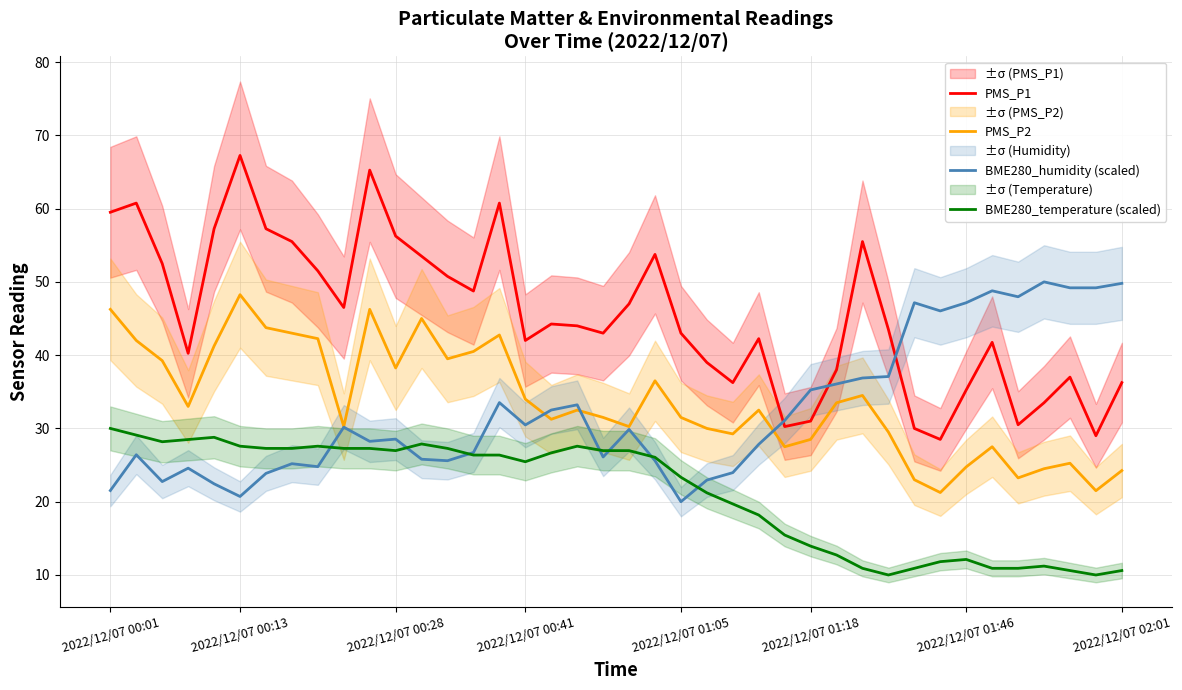

Reading left to right, what are all the values shown in this chart?

PMS_P1: 59.5	60.8	52.5	40.2	57.2	67.2	57.2	55.5	51.5	46.5	65.2	56.2	53.5	50.8	48.8	60.8	42.0	44.2	44.0	43.0	47.0	53.8	43.0	39.0	36.2	42.2	30.2	31.0	38.0	55.5	43.5	30.0	28.5	35.2	41.8	30.5	33.5	37.0	29.0	36.2
PMS_P2: 46.2	42.0	39.2	33.0	41.2	48.2	43.8	43.0	42.2	30.2	46.2	38.2	45.0	39.5	40.5	42.8	34.0	31.2	32.5	31.5	30.2	36.5	31.5	30.0	29.2	32.5	27.5	28.5	33.5	34.5	29.5	23.0	21.2	24.8	27.5	23.2	24.5	25.2	21.5	24.2
BME280_humidity (scaled): 21.5	26.4	22.7	24.6	22.4	20.7	23.9	25.2	24.8	30.2	28.2	28.5	25.8	25.6	26.7	33.5	30.5	32.5	33.2	26.1	29.9	25.6	20.0	22.9	24.0	27.8	31.1	35.3	36.1	36.9	37.1	47.2	46.0	47.2	48.8	48.0	50.0	49.2	49.2	49.8
BME280_temperature (scaled): 30.0	29.1	28.2	28.5	28.8	27.6	27.3	27.3	27.6	27.3	27.3	27.0	27.9	27.3	26.4	26.4	25.5	26.7	27.6	27.0	27.0	26.1	23.3	21.2	19.7	18.2	15.5	13.9	12.7	10.9	10.0	10.9	11.8	12.1	10.9	10.9	11.2	10.6	10.0	10.6